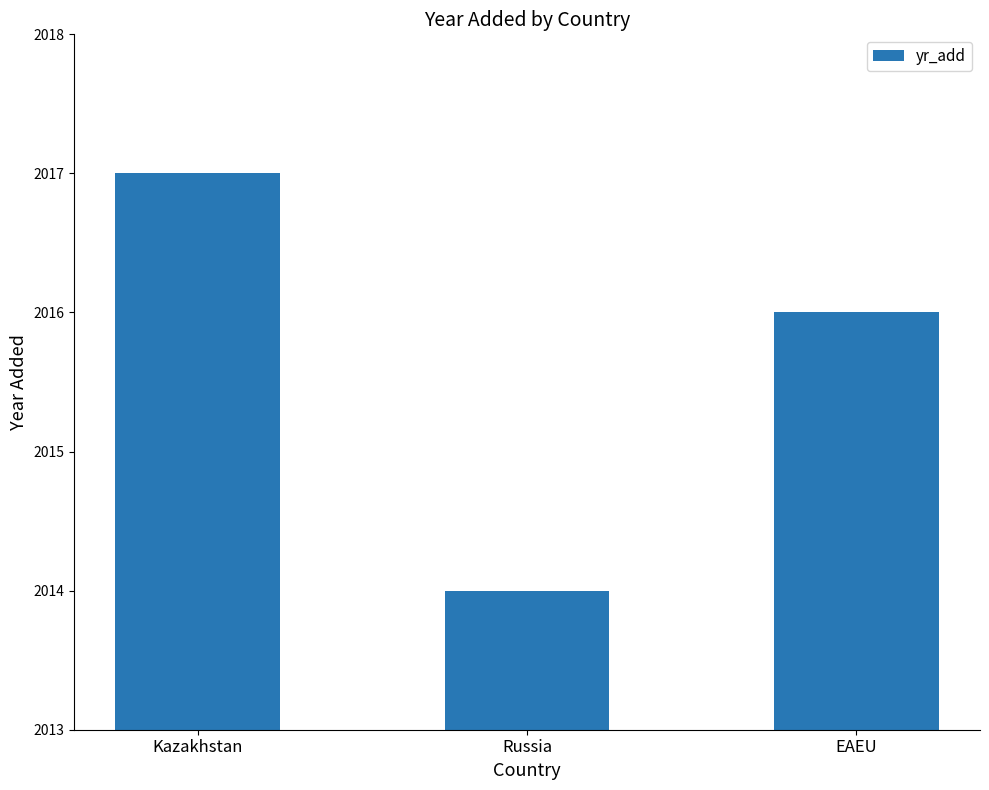

What is the change in value from Russia to EAEU?

+2